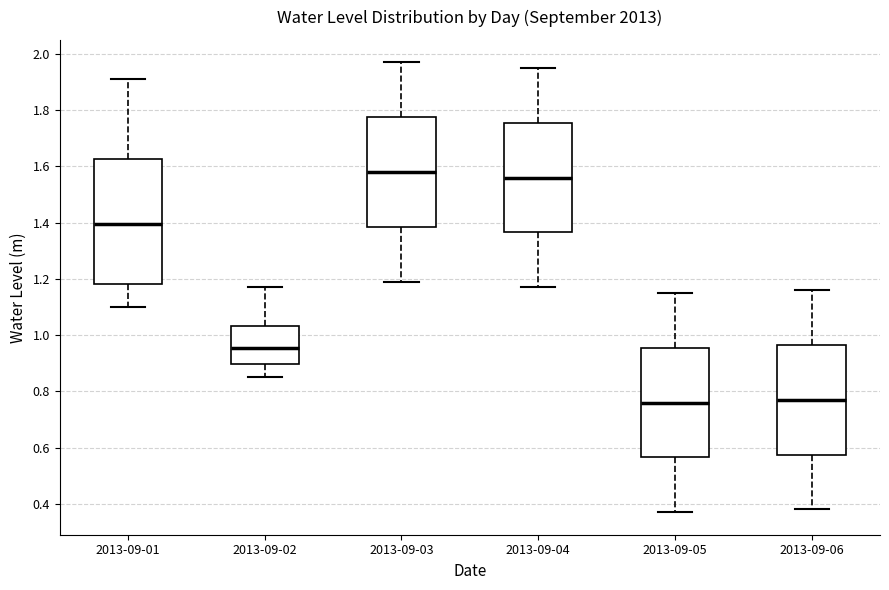

Where does the upper whisker of the box for 2013-09-06 end on the y-axis? The values are not printed on the chart, so give them approximately, as read against the axis.

1.16